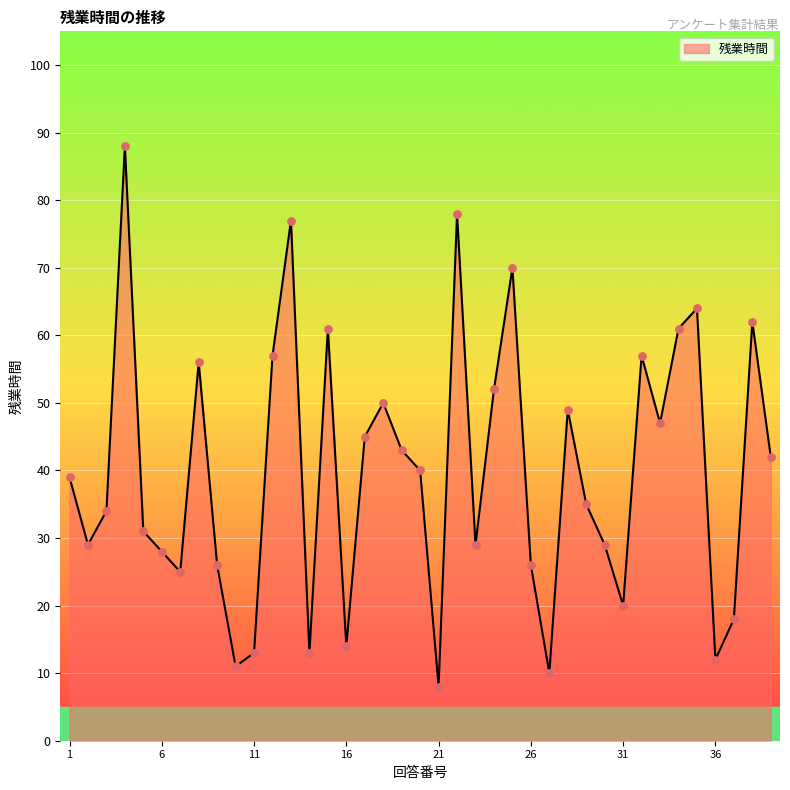

What is the minimum value shown in the chart?

8